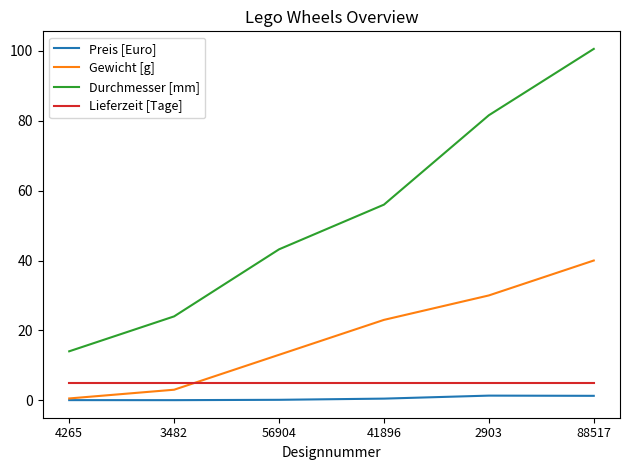

What is the maximum value shown in the chart?

100.6